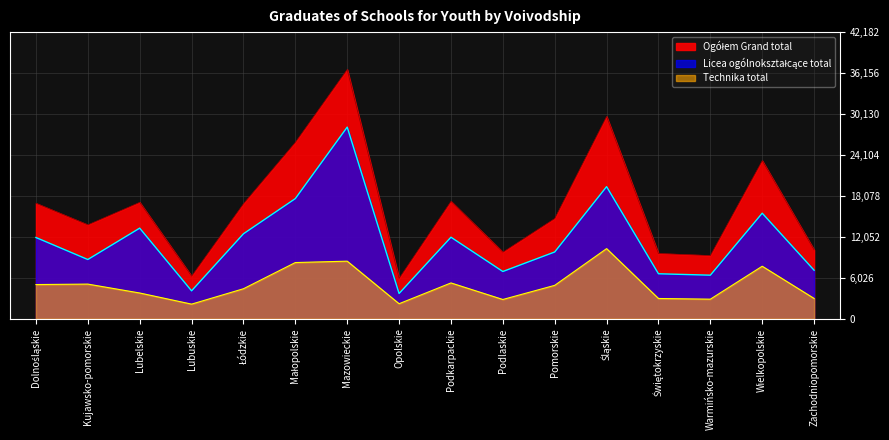

What is the sum of the Ogółem Grand total values at Podlaskie and Warmińsko-mazurskie?

19096